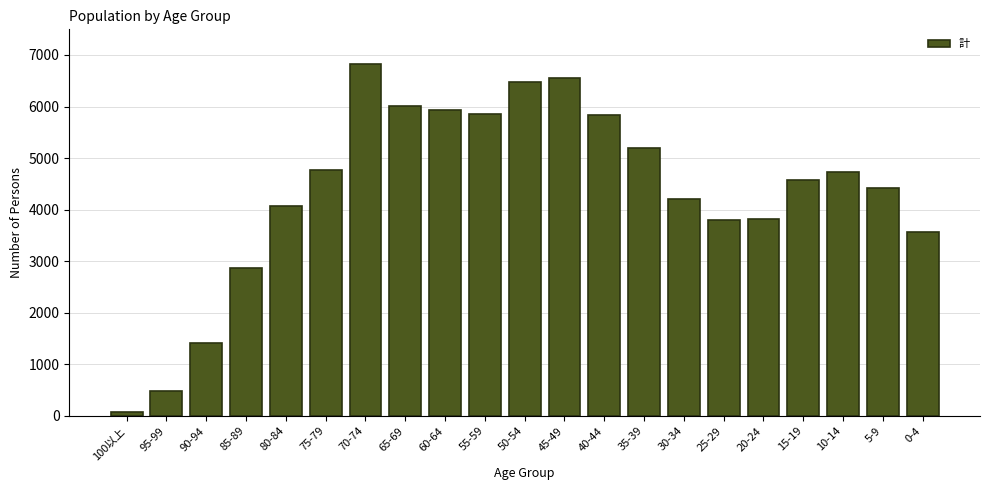

What is the greatest value displayed?

6815